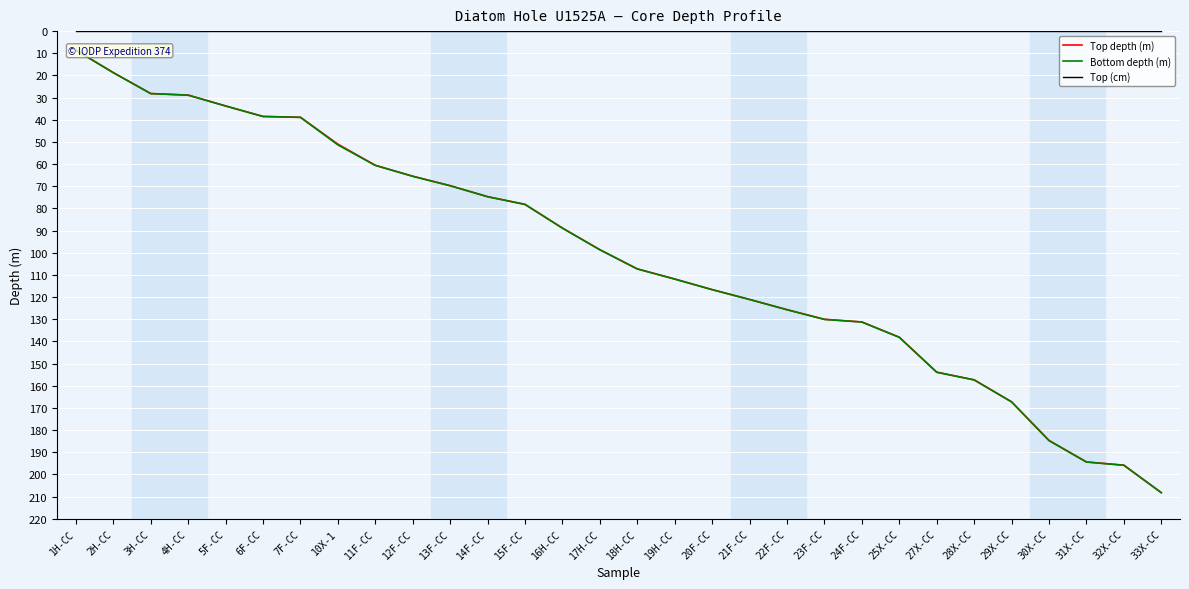

True or false: Top depth (m) has a value of 68.4 at 6F-CC.

False